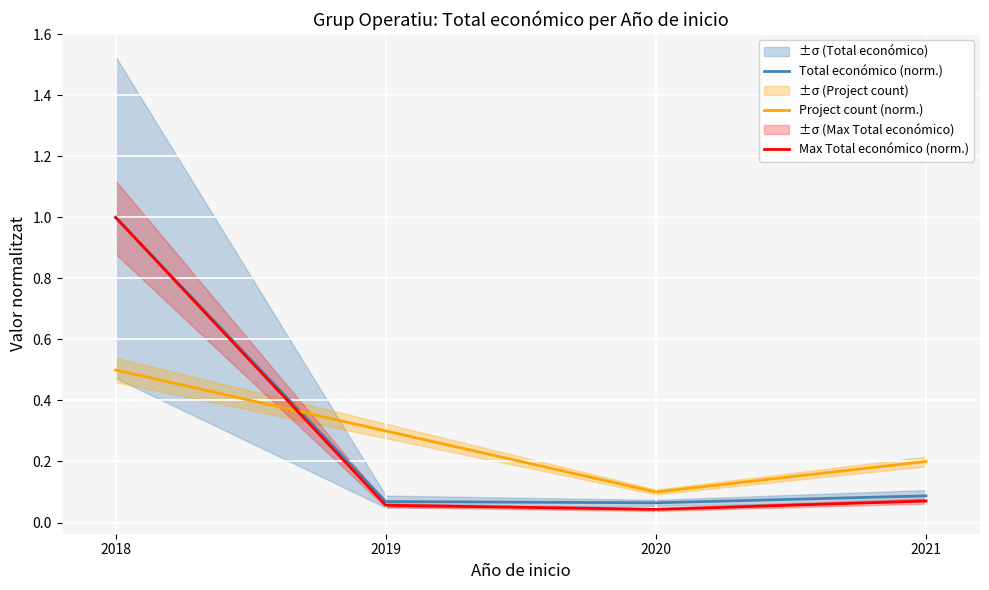

Where is the first local minimum for Max Total económico (norm.)?

2020